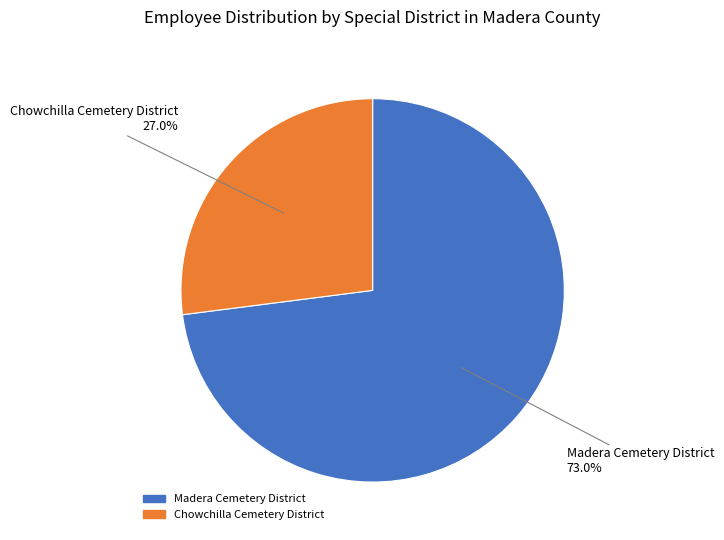

Which has a higher value, Madera Cemetery District or Chowchilla Cemetery District?

Madera Cemetery District